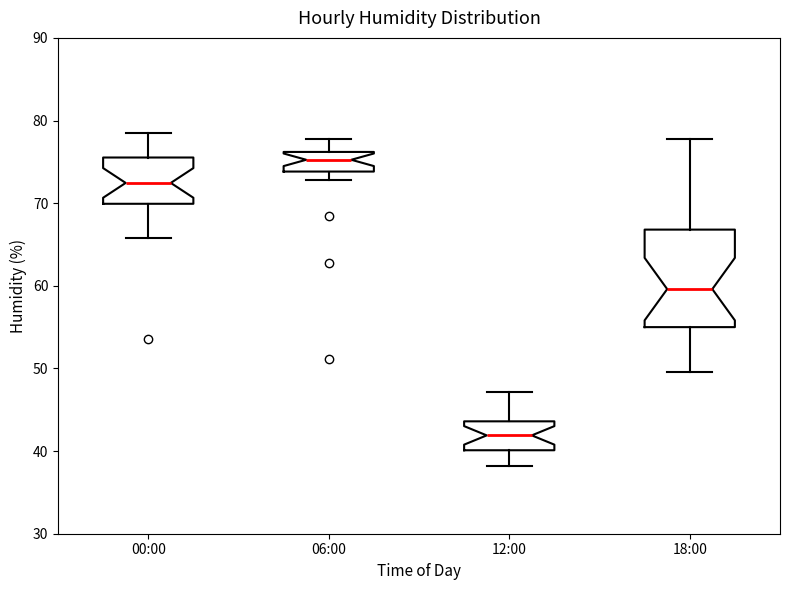

Reading left to right, read every box against the y-axis: the position of its median line, the range the box covers, and the ends of its whiskers. The values are not printed on the chart, so give them approximately, as read against the axis.

00:00: median 72, box 70 to 76, whiskers 66 to 79
06:00: median 75, box 74 to 76, whiskers 73 to 78
12:00: median 42, box 40 to 44, whiskers 38 to 47
18:00: median 60, box 55 to 67, whiskers 50 to 78